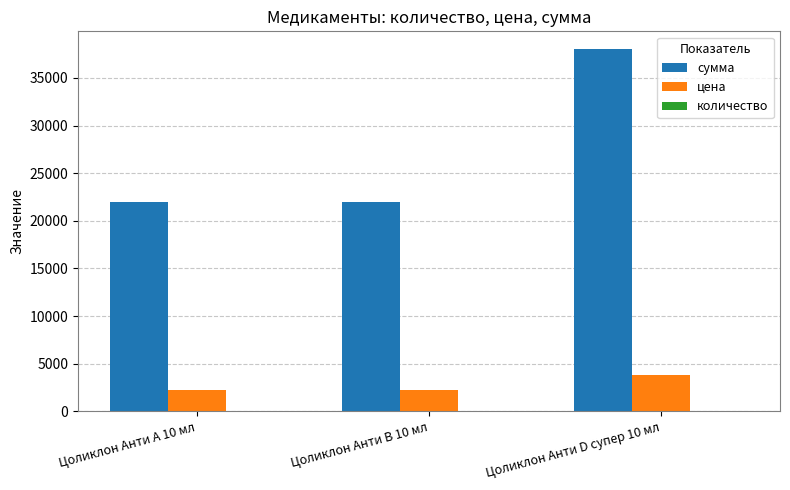

How many groups of bars are there?

3